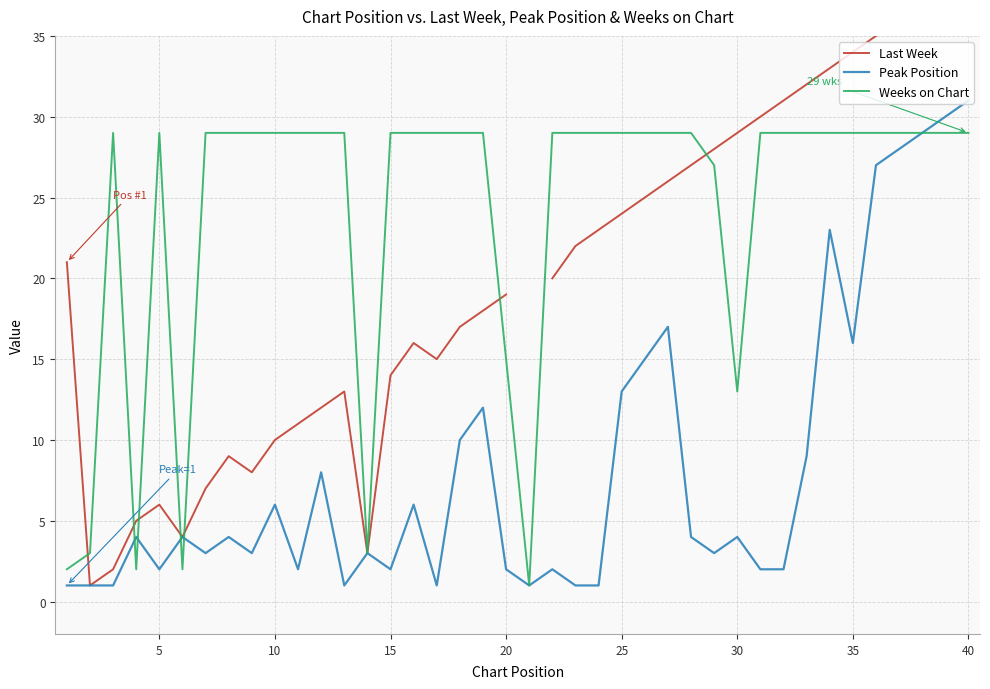

What are all the series names shown in the legend?

Last Week, Peak Position, Weeks on Chart